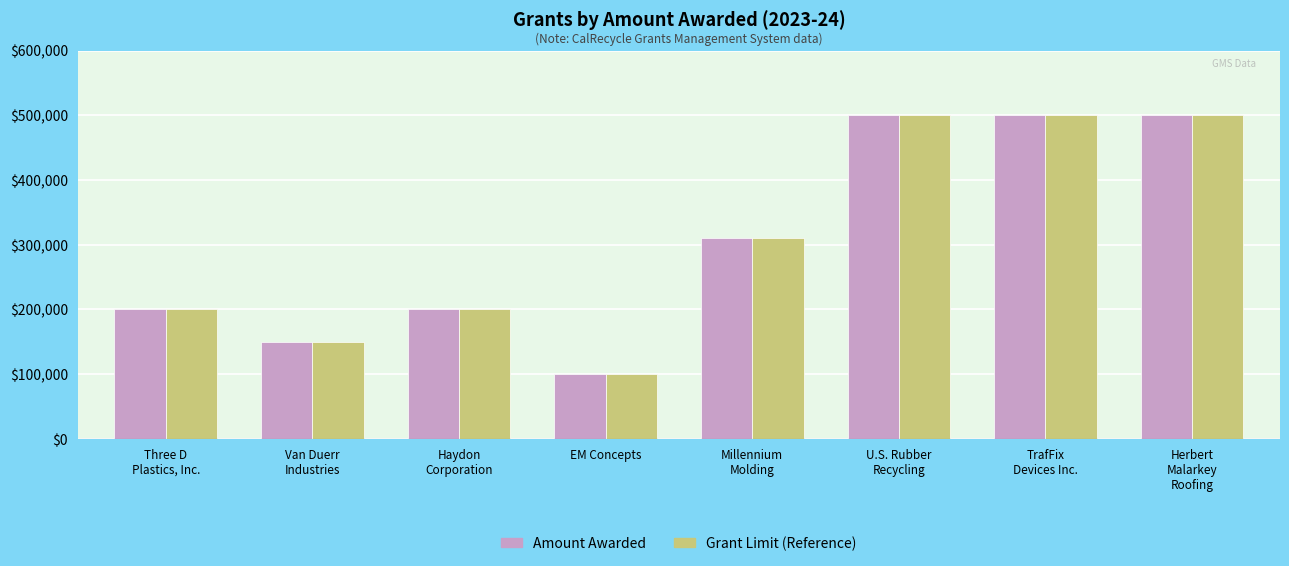

How many distinct data groups are displayed?

2